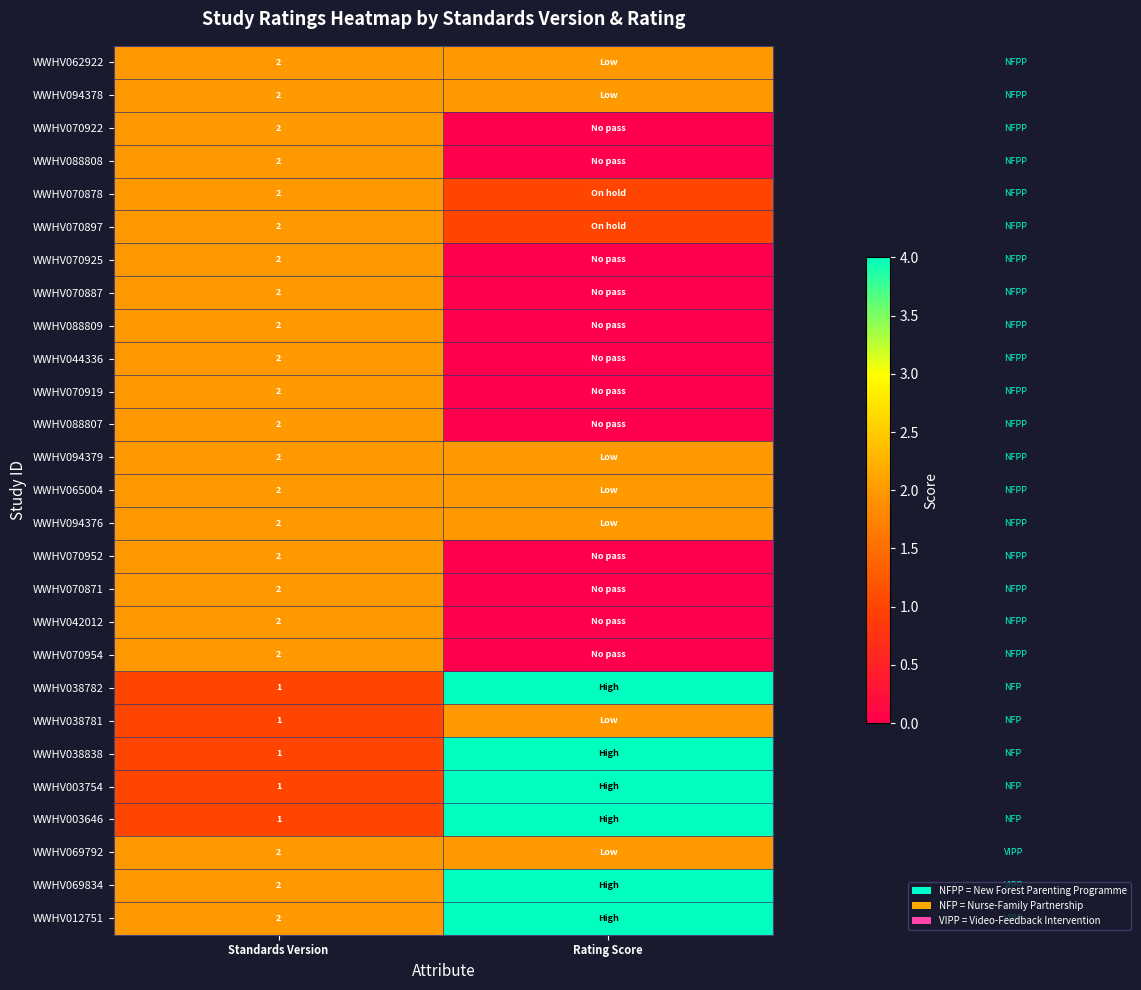

The value of WWHV070887 at Standards Version is 1. True or false?

False